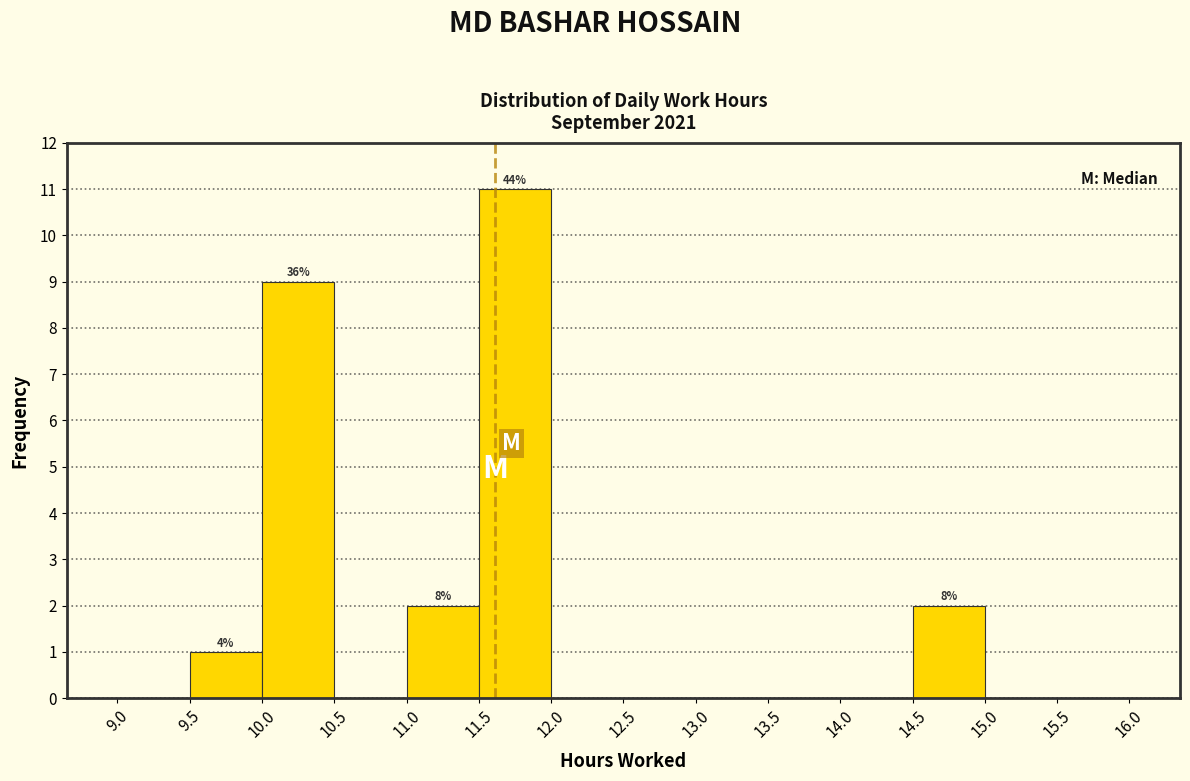

Which range on the x-axis has the tallest bar?

11.5 to 12.0